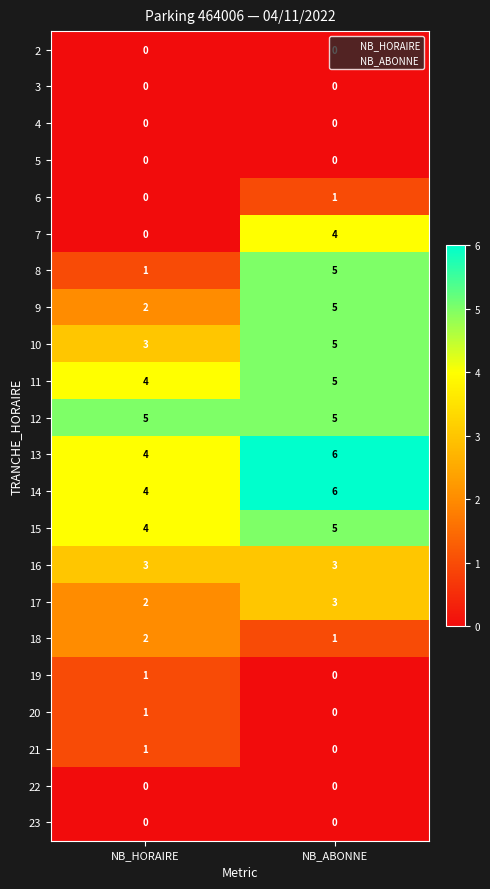

True or false: 13 has a value of 4 at NB_HORAIRE.

True